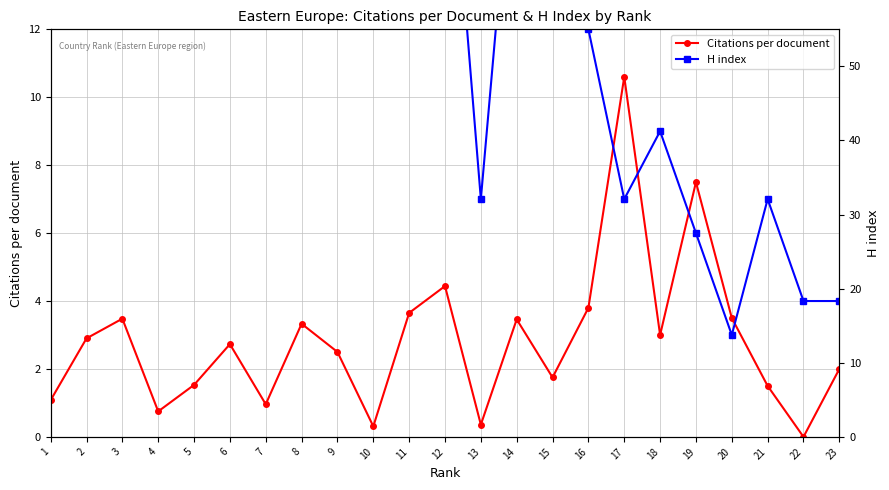

What is the maximum value for H index?

48.0